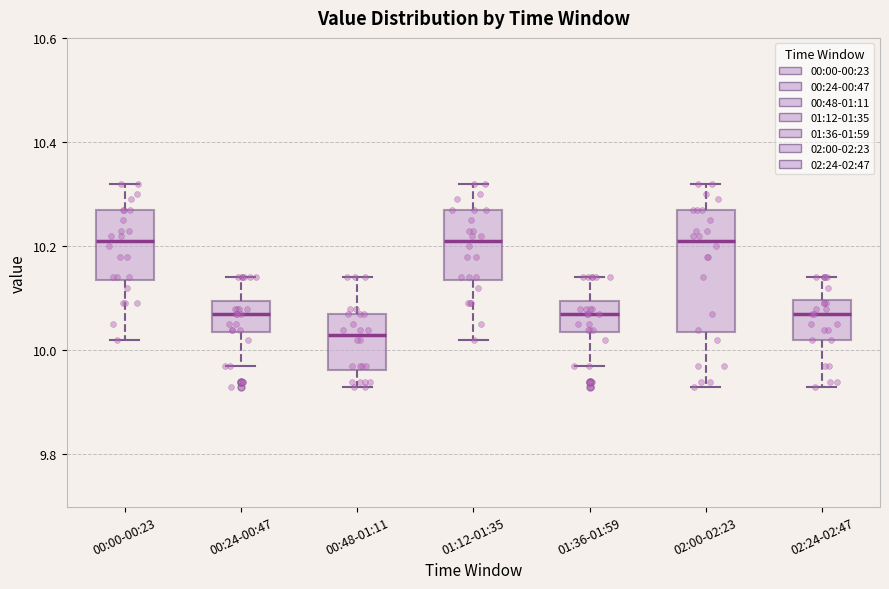

Reading left to right, transcribe this box plot: for each box, give where its median line is, the range the box spans, and where its two whiskers end, as read against the y-axis. The values are not printed on the chart, so give them approximately, as read against the axis.

00:00-00:23: median 10.22, box 10.14 to 10.28, whiskers 10.02 to 10.32
00:24-00:47: median 10.08, box 10.04 to 10.10, whiskers 9.98 to 10.14
00:48-01:11: median 10.04, box 9.96 to 10.08, whiskers 9.94 to 10.14
01:12-01:35: median 10.22, box 10.14 to 10.28, whiskers 10.02 to 10.32
01:36-01:59: median 10.08, box 10.04 to 10.10, whiskers 9.98 to 10.14
02:00-02:23: median 10.22, box 10.04 to 10.28, whiskers 9.94 to 10.32
02:24-02:47: median 10.08, box 10.02 to 10.10, whiskers 9.94 to 10.14